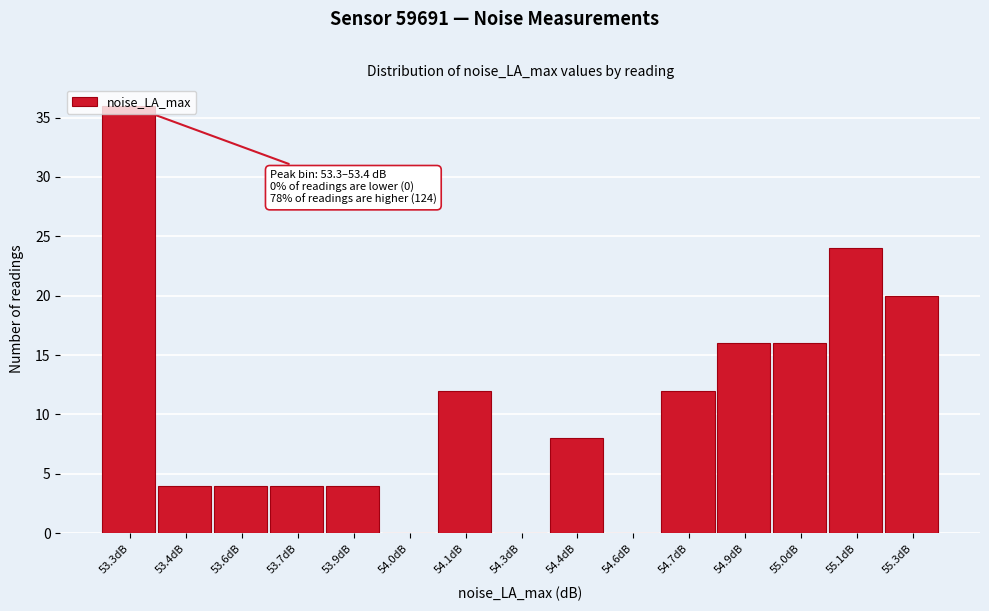

At which category does the chart reach its peak across all series?

53.3dB